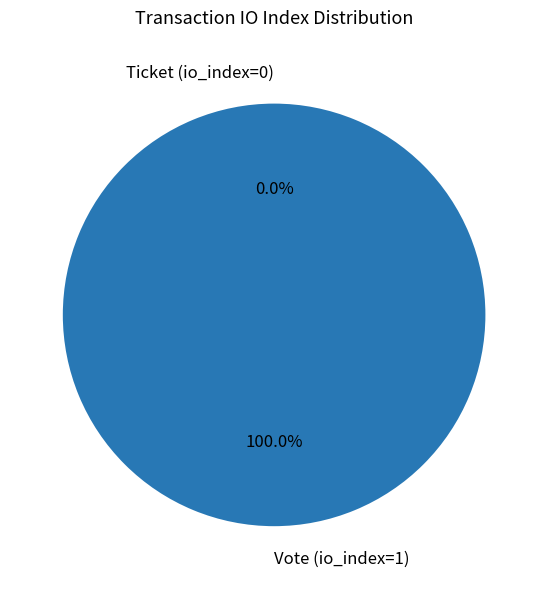

Does any single category account for the majority?

Yes